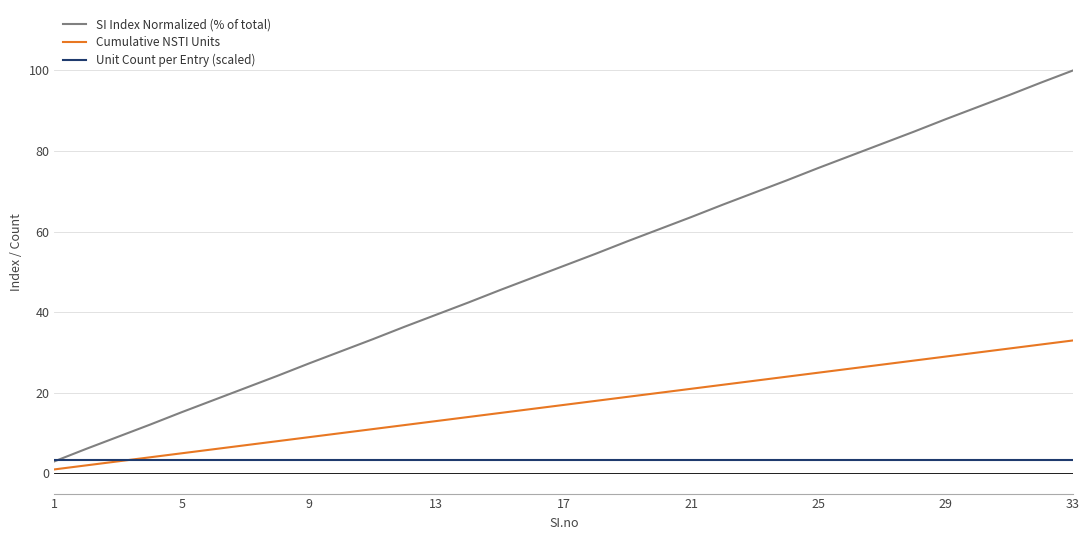

How many intersections are there between Cumulative NSTI Units and Unit Count per Entry (scaled)?

1